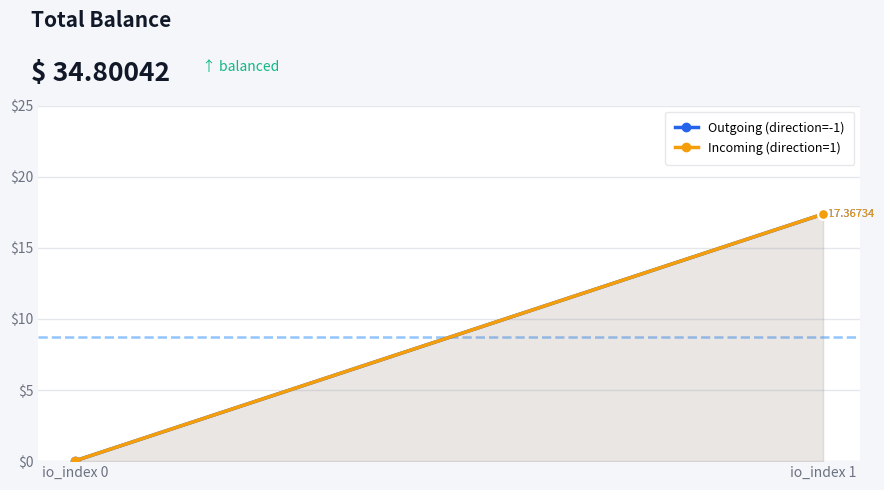

At how many categories does at least one series exceed 6?

1